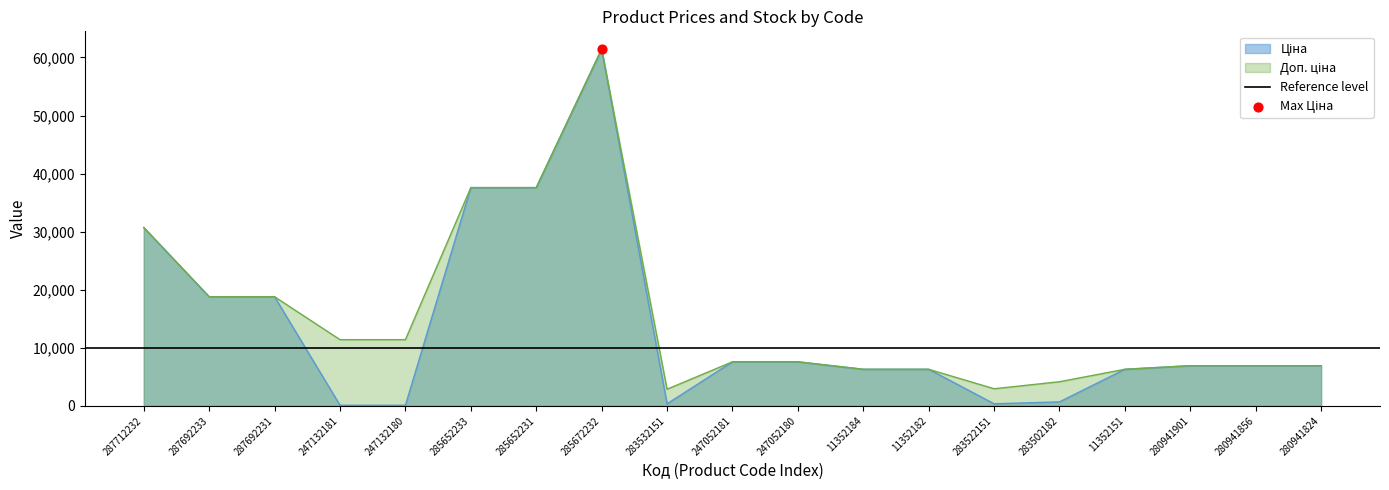

Which series has the largest total across all categories?

Доп. ціна